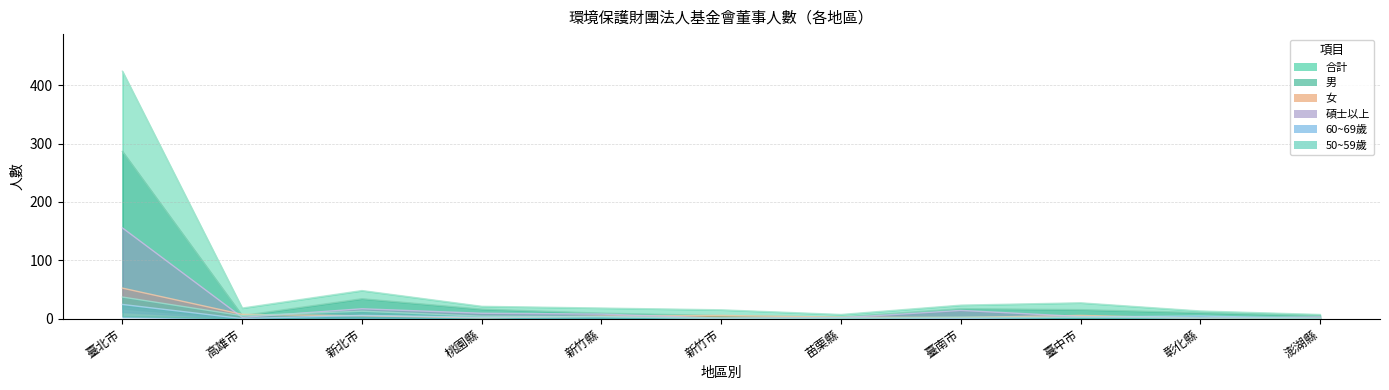

What is the difference between the second highest and minimum values in the 碩士以上 series?

16.1